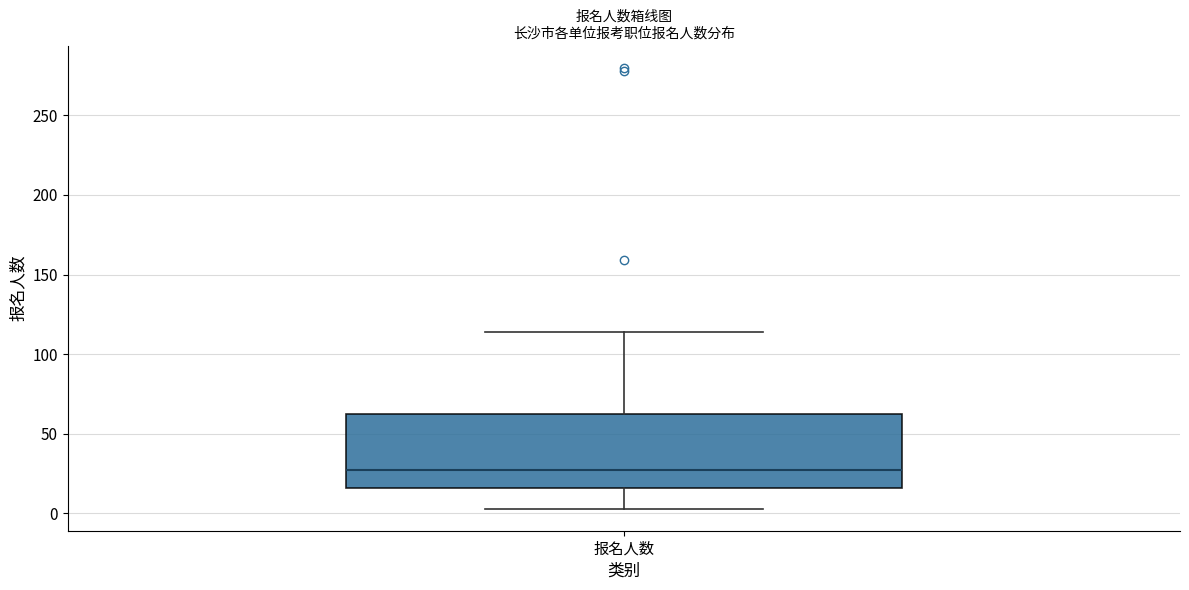

Where does the median line of the box for 报名人数 sit on the y-axis? The values are not printed on the chart, so give them approximately, as read against the axis.

25